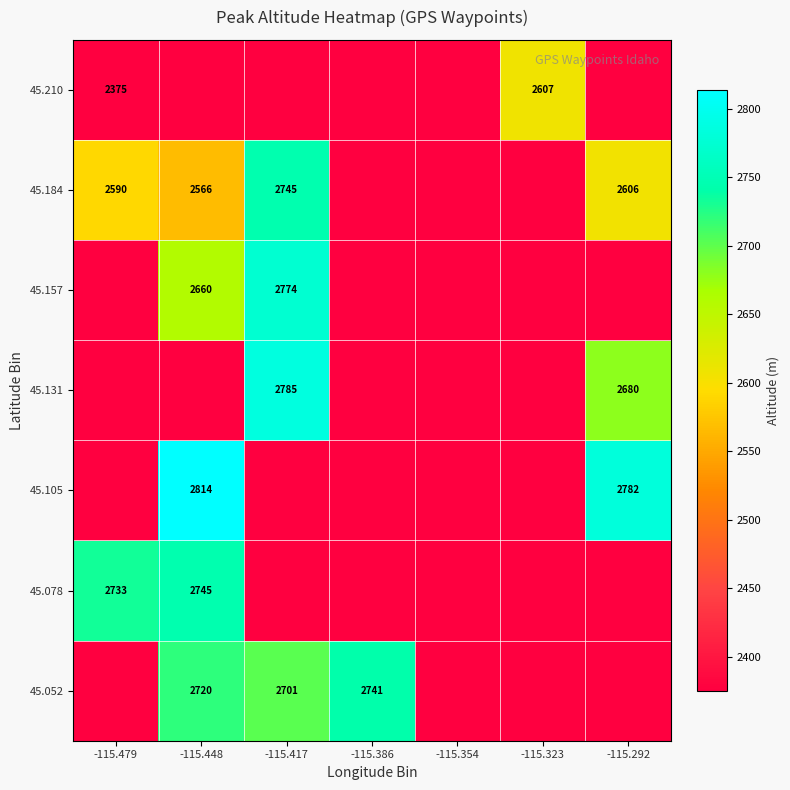

Is it true that 45.184 equals 1672 at -115.292?

False